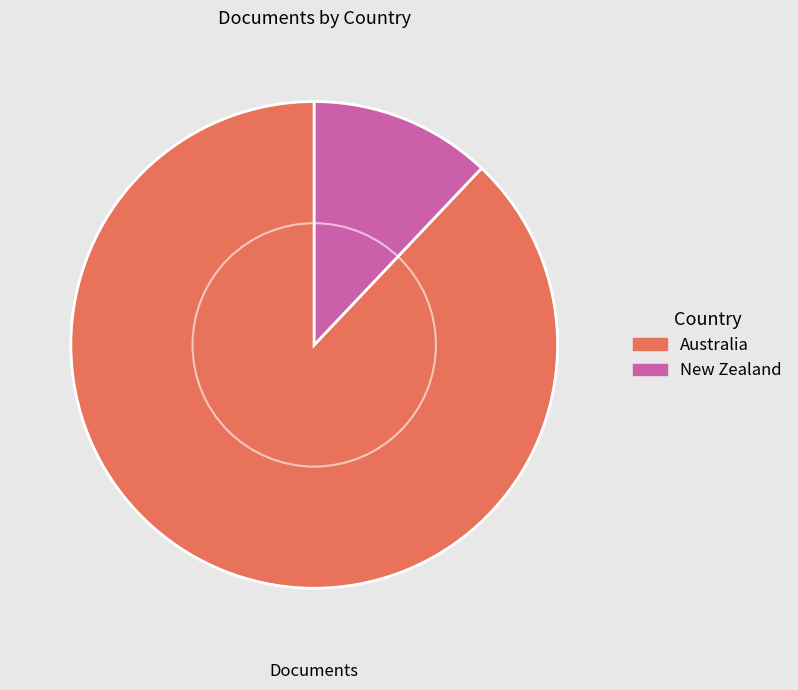

Between Australia and New Zealand, which is larger?

Australia